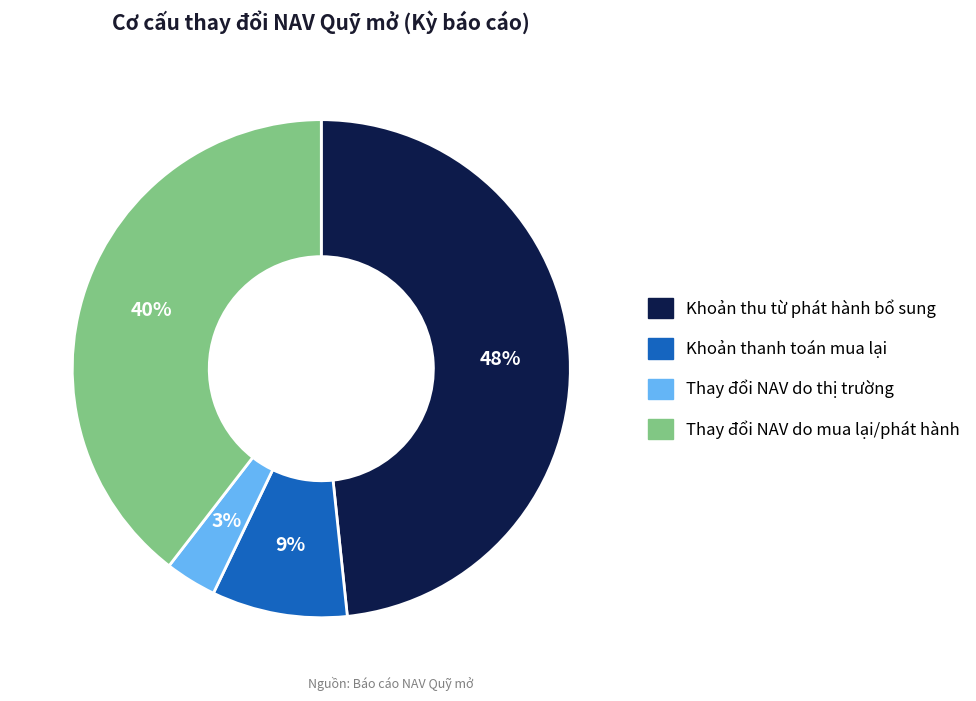

Count the number of slices in the pie.

4